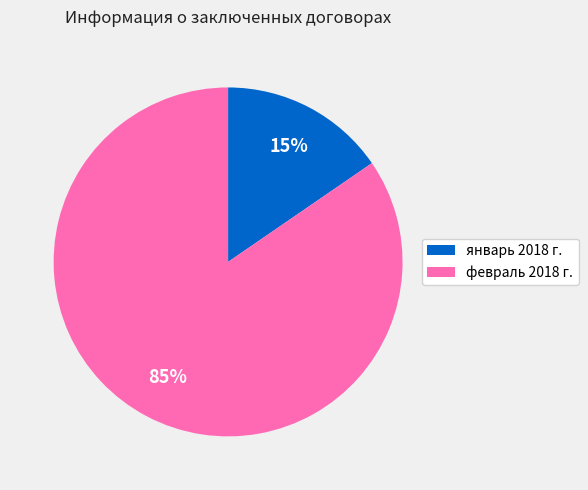

To the nearest percent, what is the average slice percentage?

50%